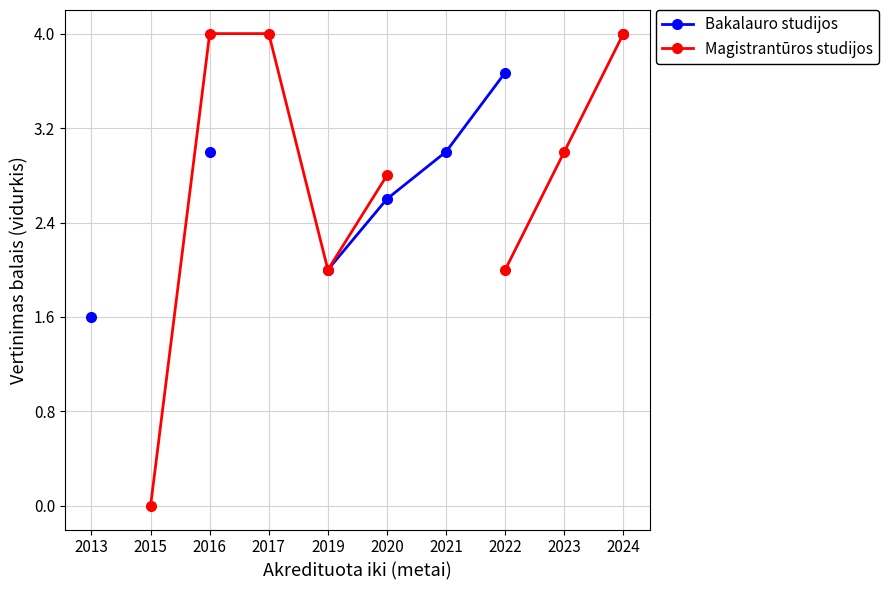

True or false: Magistrantūros studijos and Bakalauro studijos intersect in this chart.

False